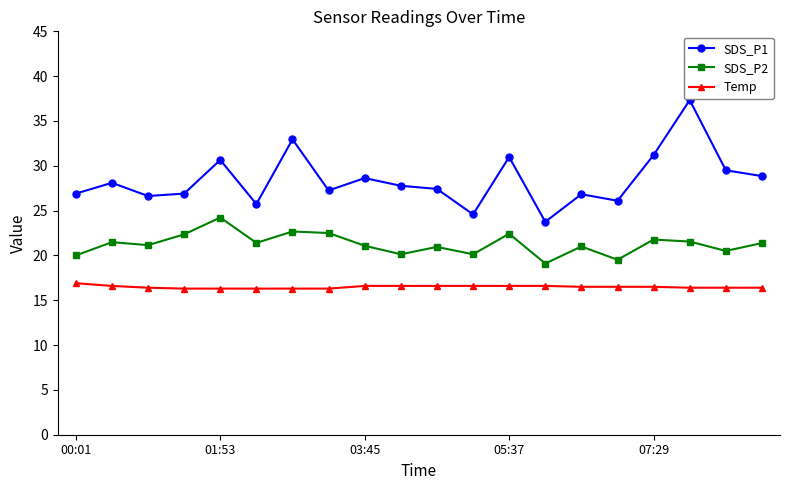

True or false: SDS_P2 and SDS_P1 cross at least once.

False